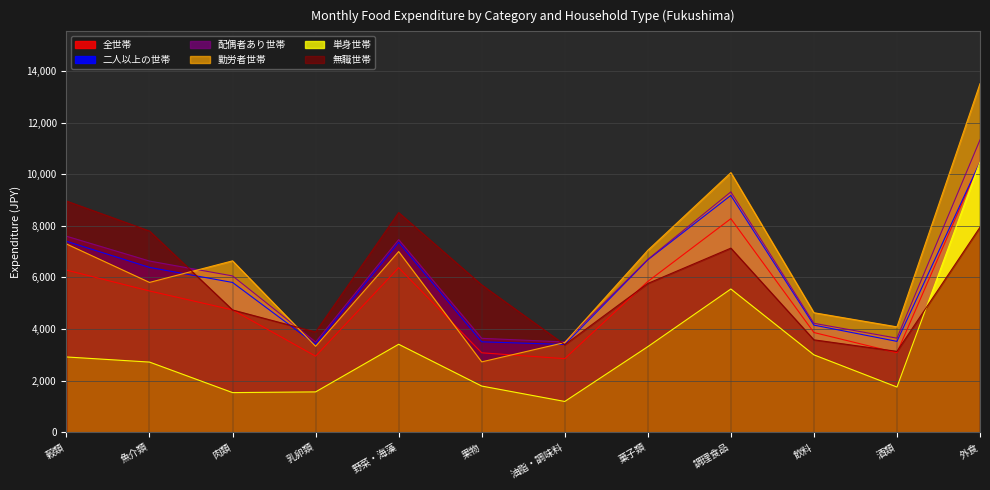

List the labels in order of 配偶者あり世帯 value, smallest first.

乳卵類, 油脂・調味料, 果物, 酒類, 飲料, 肉類, 魚介類, 菓子類, 野菜・海藻, 穀類, 調理食品, 外食